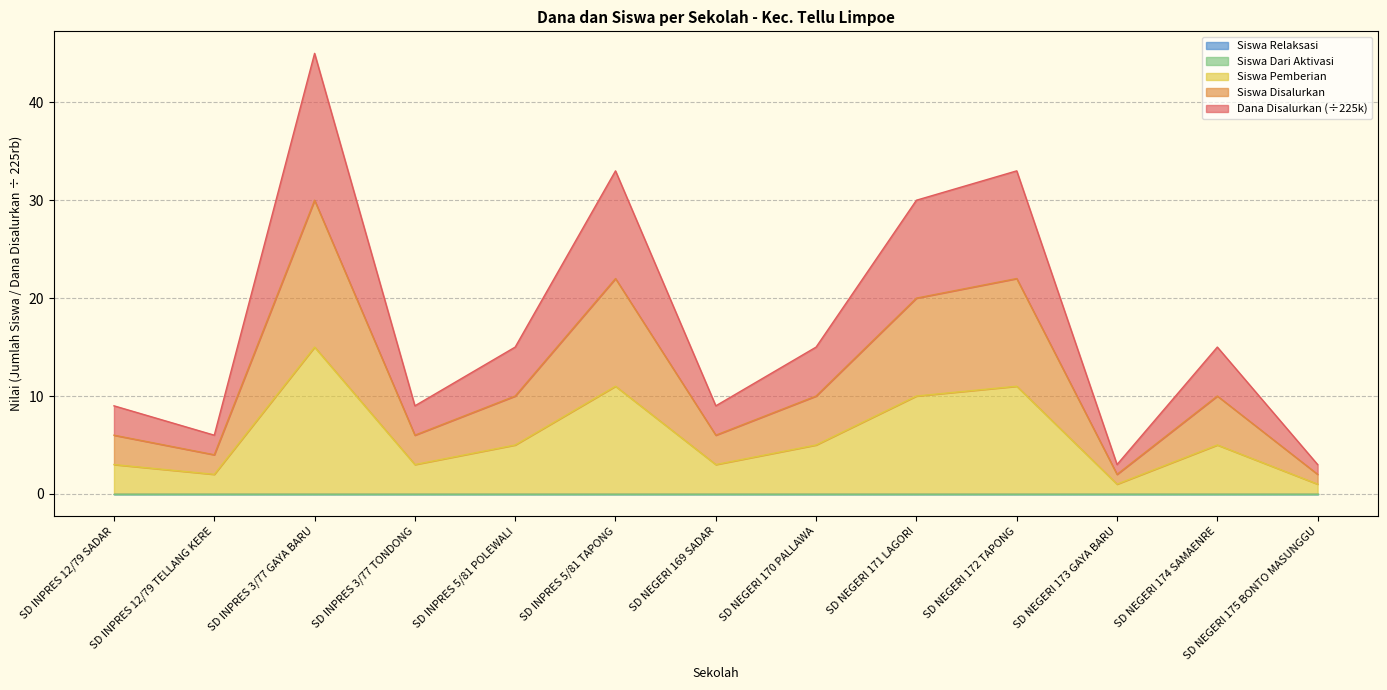

Which series has the largest total across all categories?

Siswa Pemberian